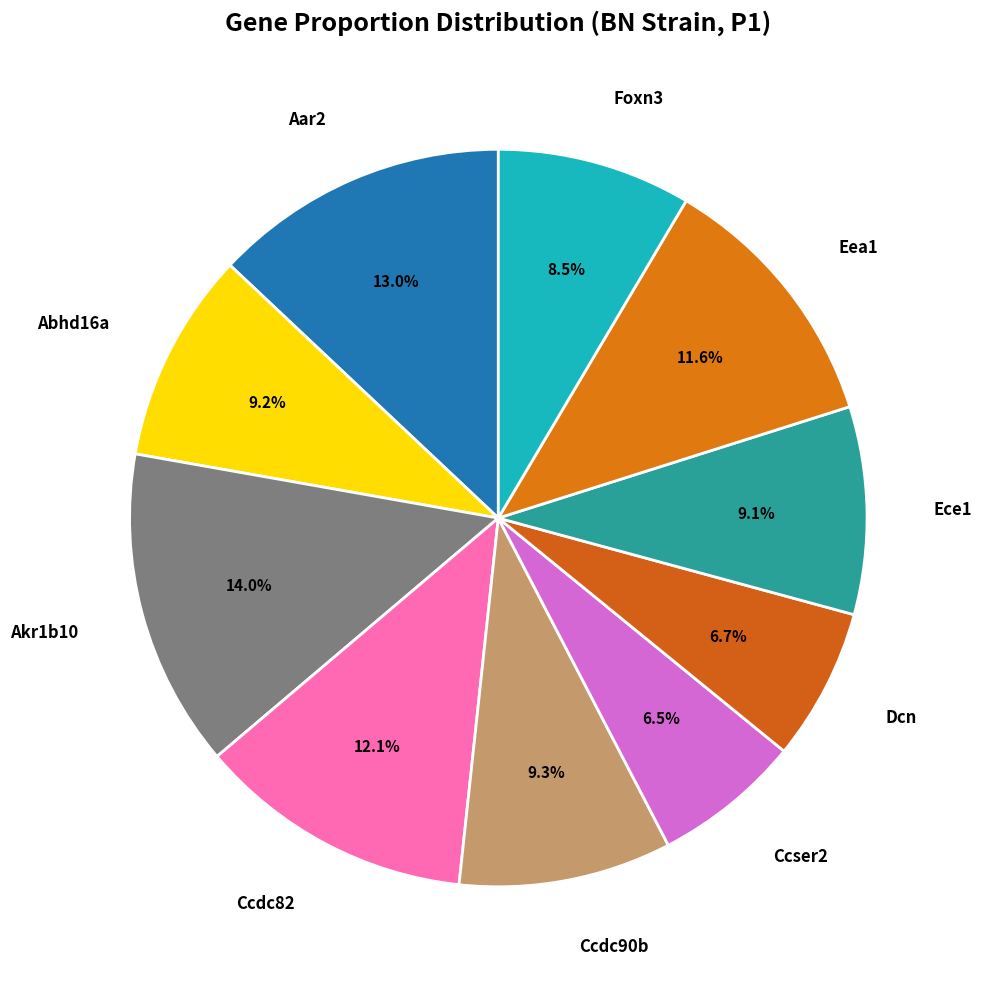

How many segments does this pie chart have?

10